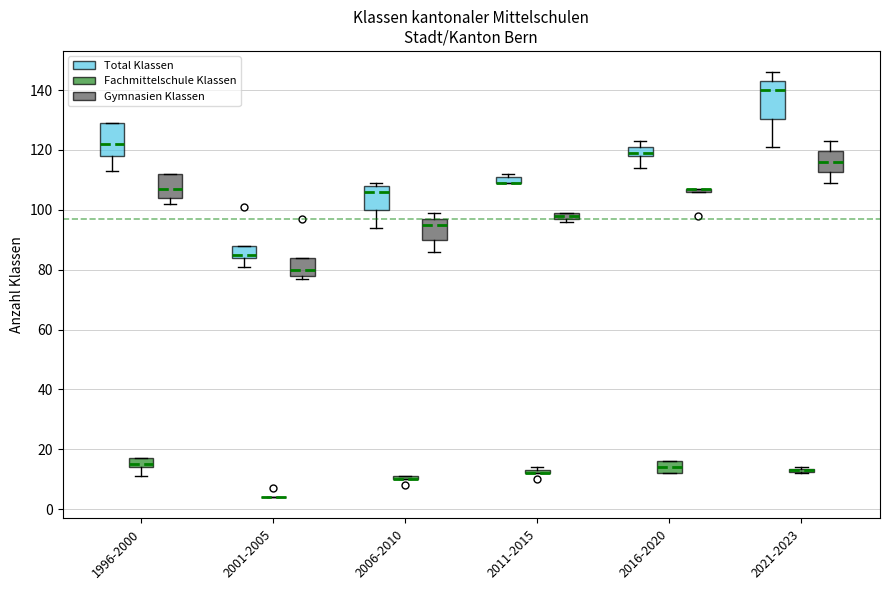

Where does the median line of the box for 1996-2000 (Gymnasien Klassen) sit on the y-axis? The values are not printed on the chart, so give them approximately, as read against the axis.

108